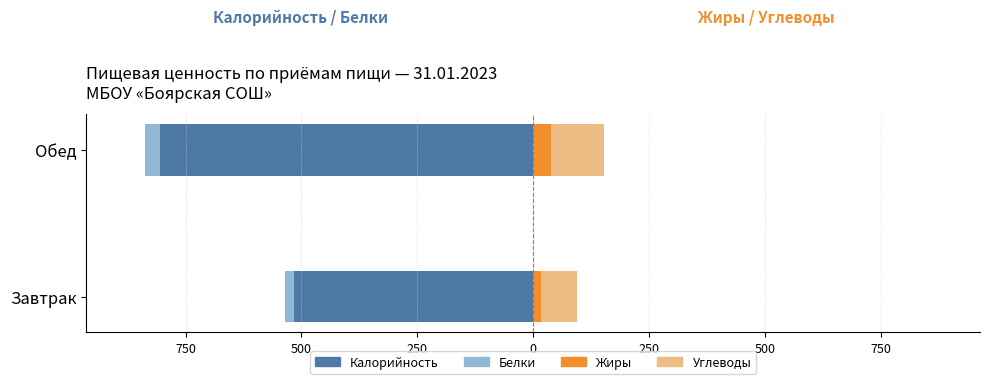

Read the Белки value at Обед, to the nearest 5.

-35